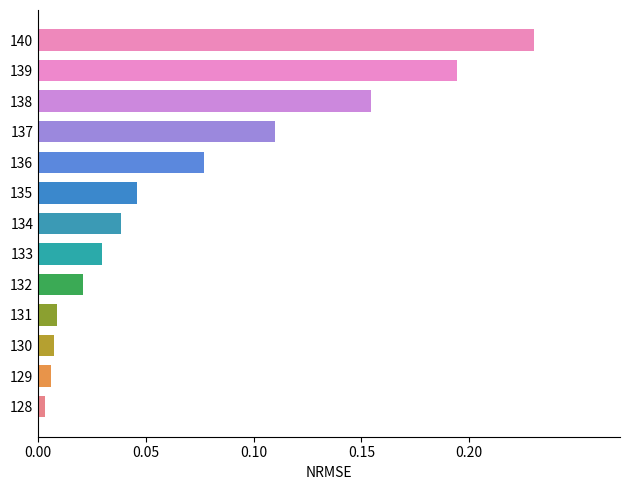

What is the sum of all values?

0.9